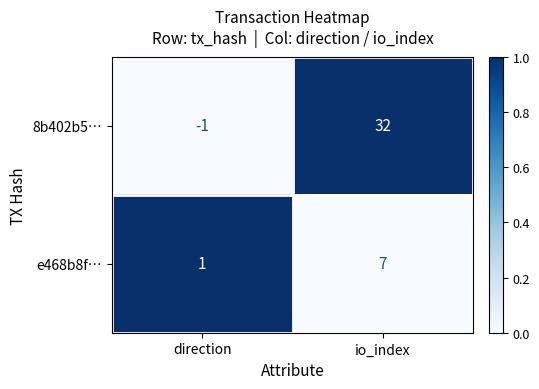

What is the difference between the maximum and minimum values in the e468b8f… series?

6